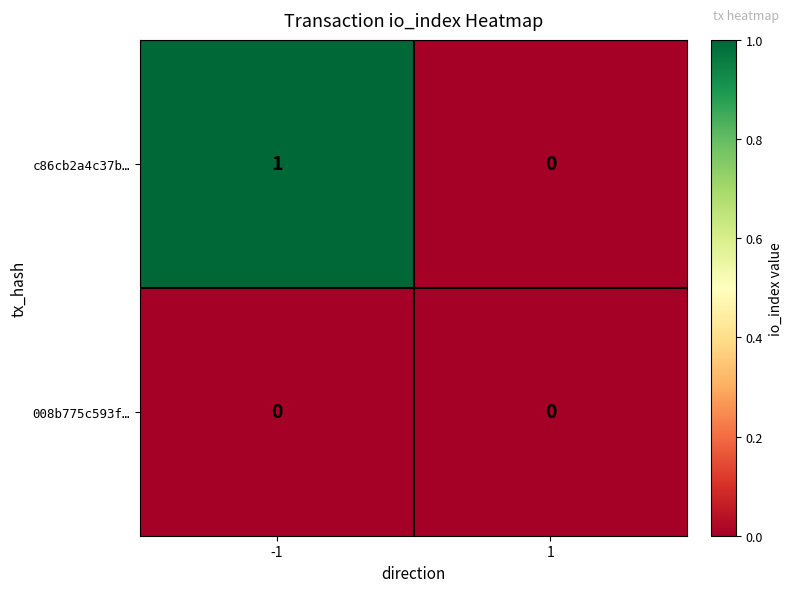

Rank the series by their average value, from lowest to highest.

008b775c593f…, c86cb2a4c37b…